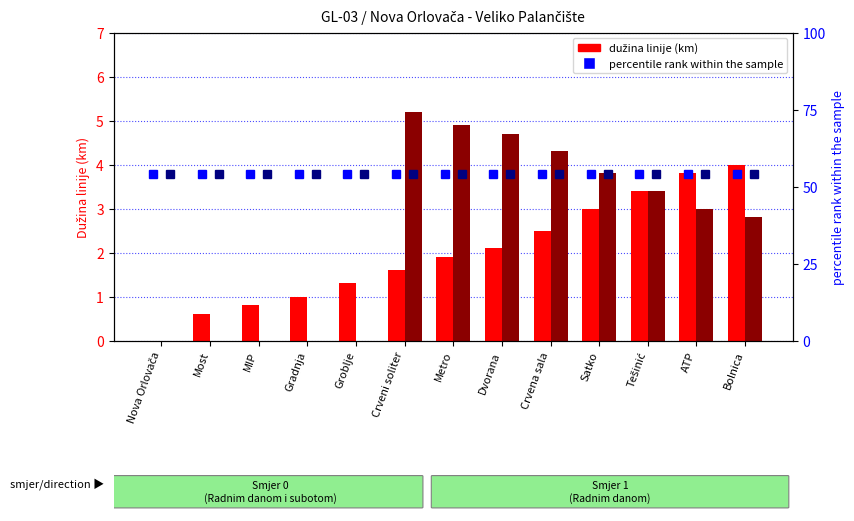

Reading left to right, list all the values displayed in this chart.

Dužina linije Smjer 0: 0.0	0.6	0.8	1.0	1.3	1.6	1.9	2.1	2.5	3.0	3.4	3.8	4.0
Dužina linije Smjer 1: 0.0	0.0	0.0	0.0	0.0	5.2	4.9	4.7	4.3	3.8	3.4	3.0	2.8
percentile rank (Smjer 0): 54.0	54.0	54.0	54.0	54.0	54.0	54.0	54.0	54.0	54.0	54.0	54.0	54.0
percentile rank (Smjer 1): 54.0	54.0	54.0	54.0	54.0	54.0	54.0	54.0	54.0	54.0	54.0	54.0	54.0